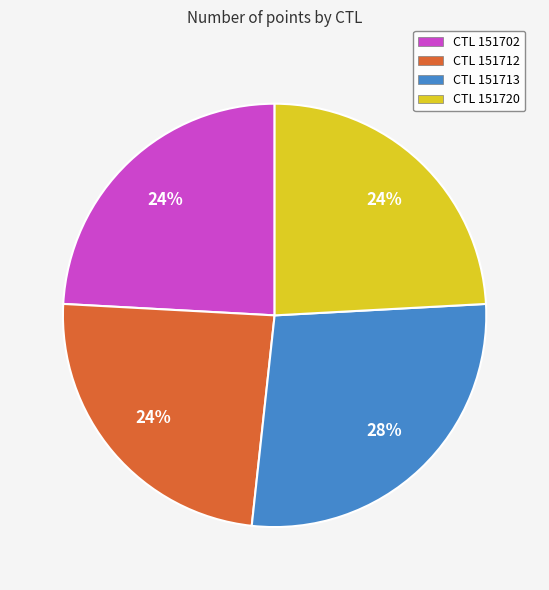

Is it true that CTL 151712 is 37% of the pie?

False